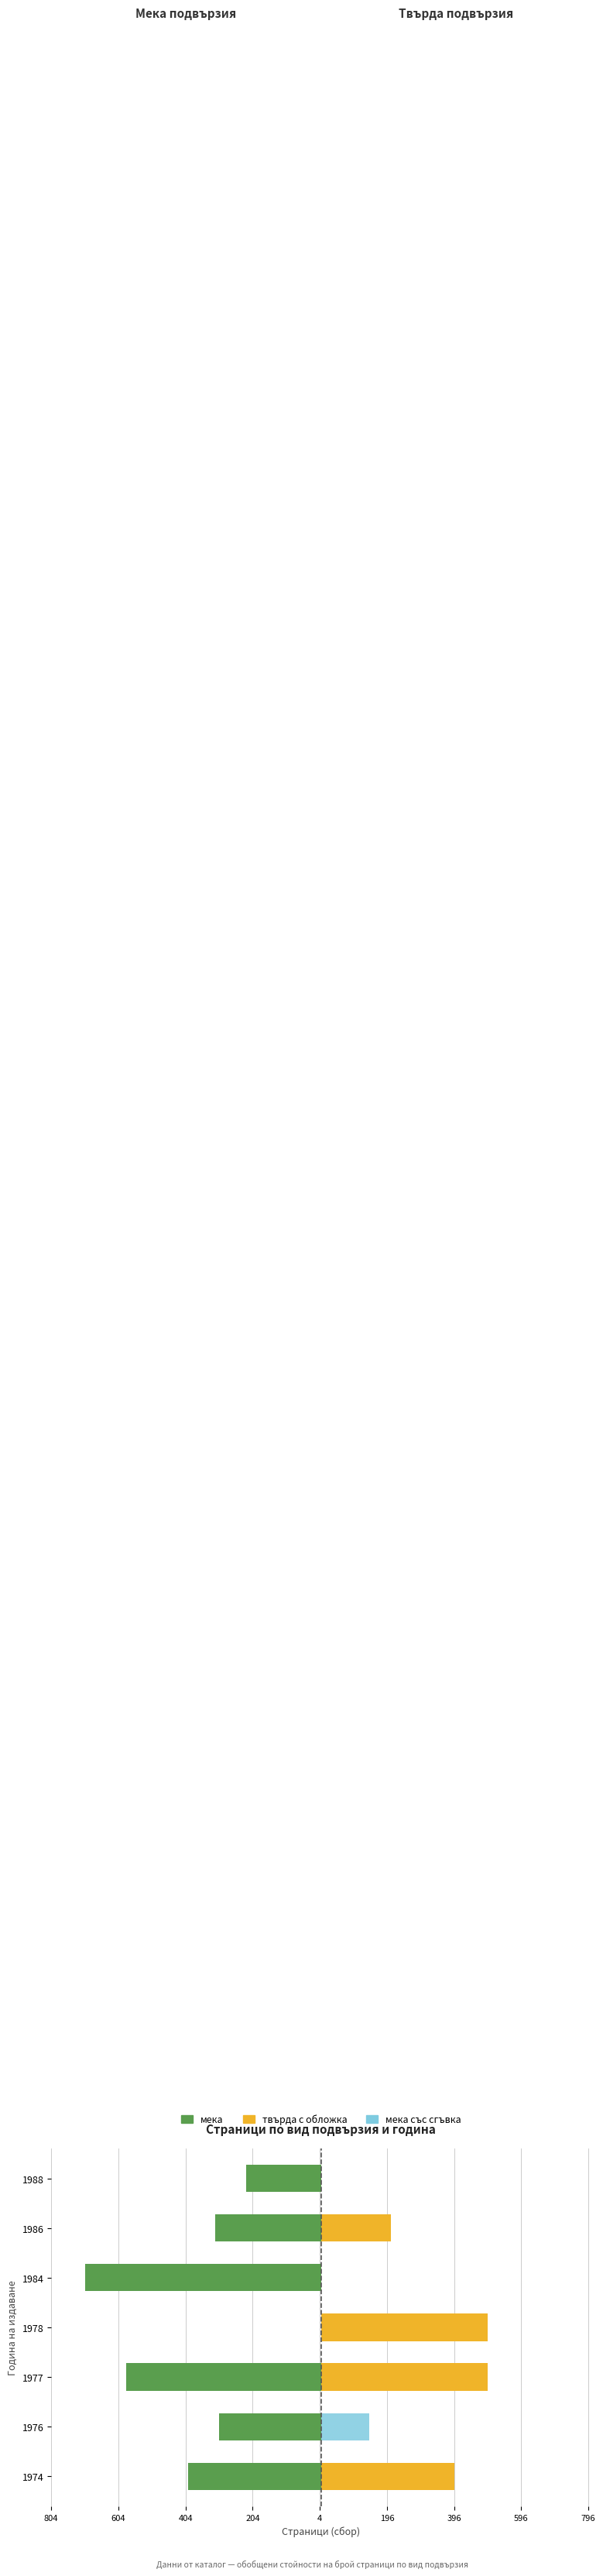

List the series in order of their peak value, highest first.

твърда с обложка, мека със сгъвка, мека